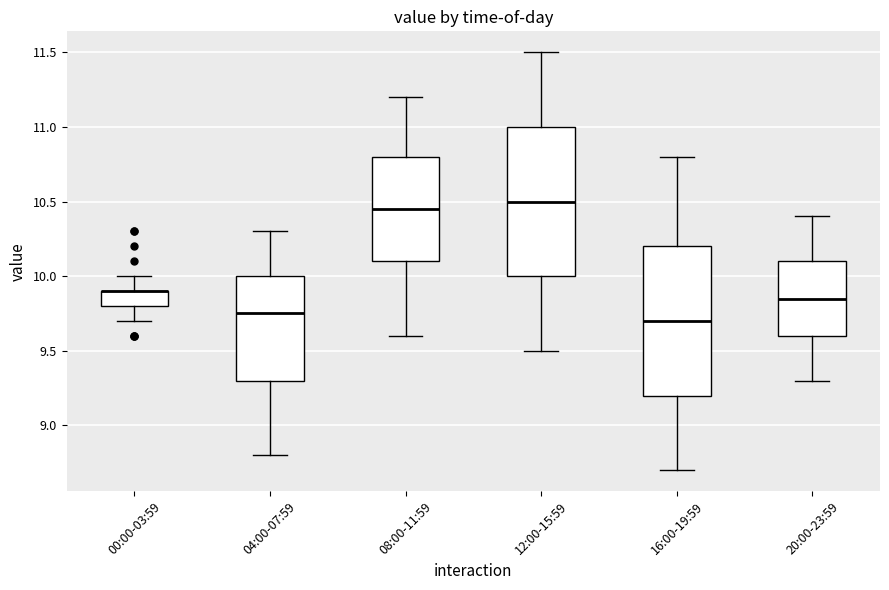

Reading left to right, read every box against the y-axis: the position of its median line, the range the box covers, and the ends of its whiskers. The values are not printed on the chart, so give them approximately, as read against the axis.

00:00-03:59: median 9.90 (drawn on the box's upper edge), box 9.80 to 9.90, whiskers 9.70 to 10.00
04:00-07:59: median 9.75, box 9.30 to 10.00, whiskers 8.80 to 10.30
08:00-11:59: median 10.45, box 10.10 to 10.80, whiskers 9.60 to 11.20
12:00-15:59: median 10.50, box 10.00 to 11.00, whiskers 9.50 to 11.50
16:00-19:59: median 9.70, box 9.20 to 10.20, whiskers 8.70 to 10.80
20:00-23:59: median 9.85, box 9.60 to 10.10, whiskers 9.30 to 10.40